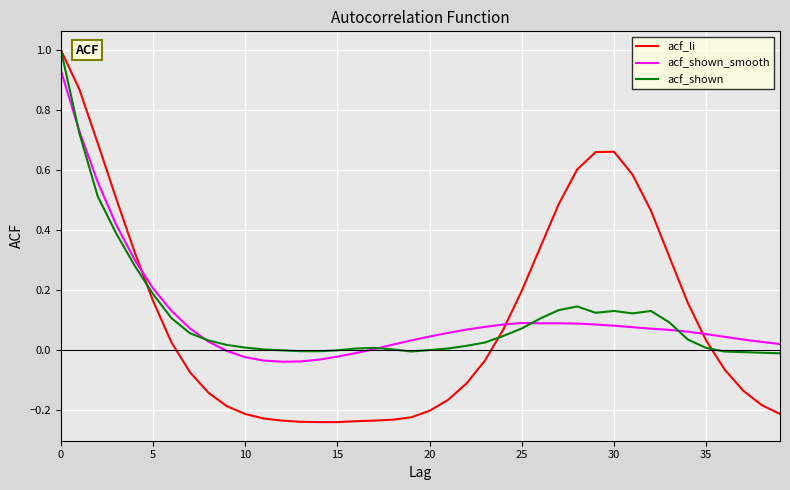

Which series has the widest spread of values?

acf_li